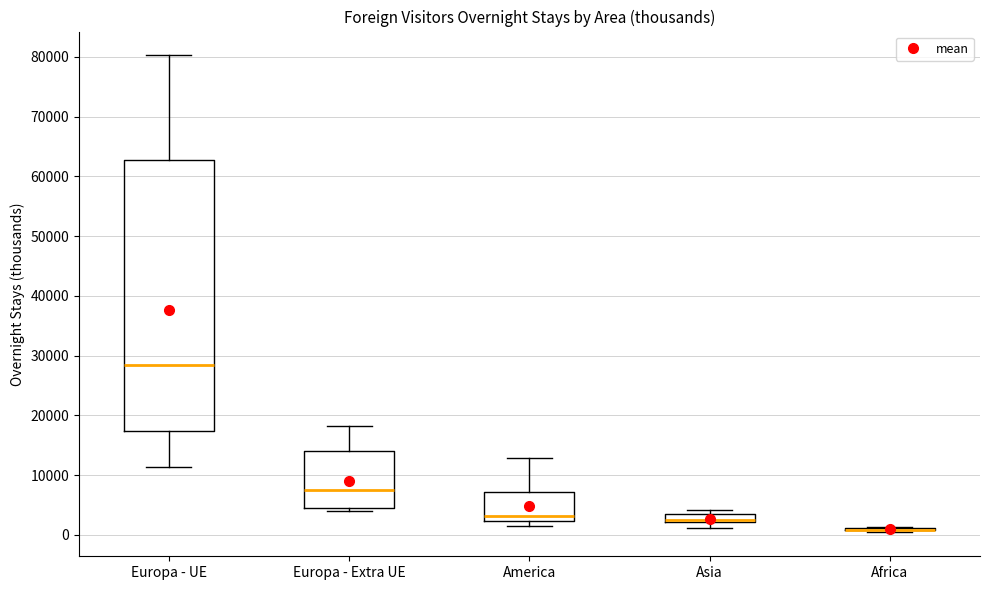

Which box is the tallest, from its lower edge to its upper edge?

Europa - UE